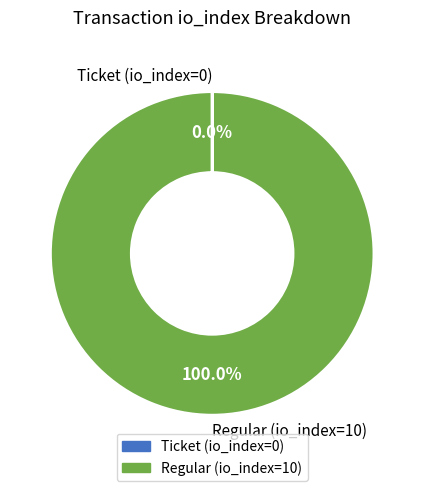

What is the majority slice?

Regular (io_index=10)